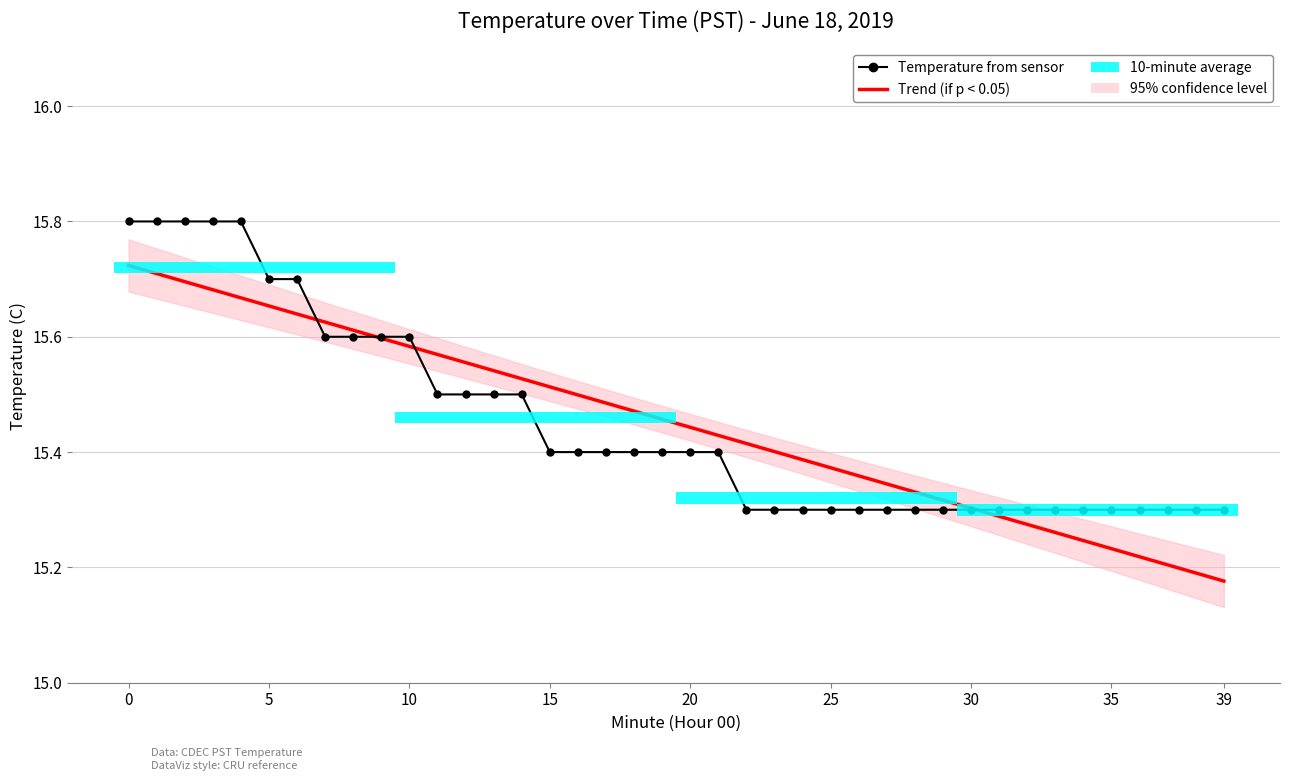

What is the lowest value of the Temperature from sensor series?

15.3